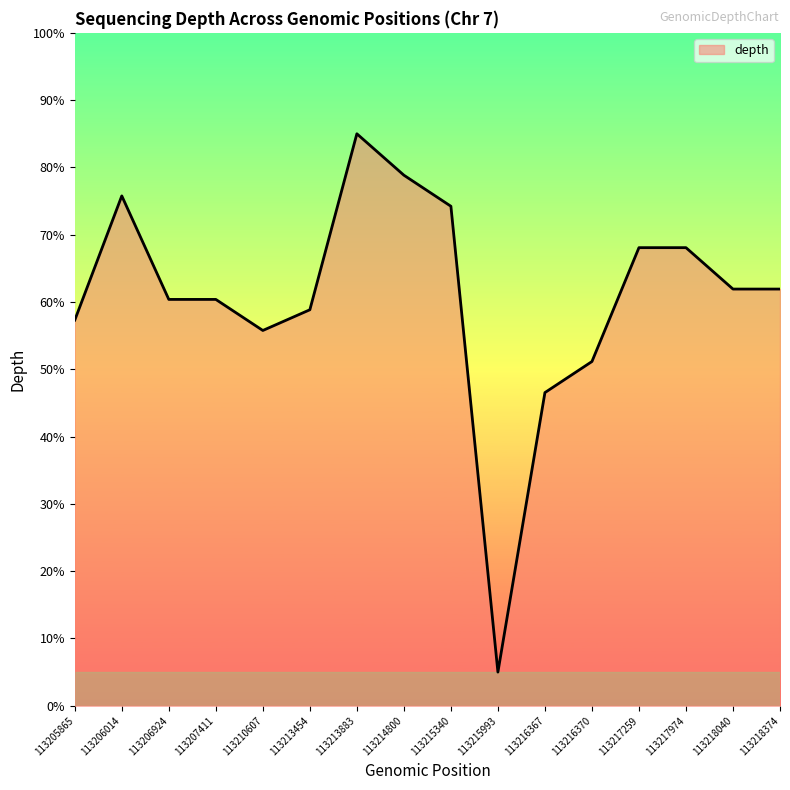

Which category has the lowest value across all series?

113215993